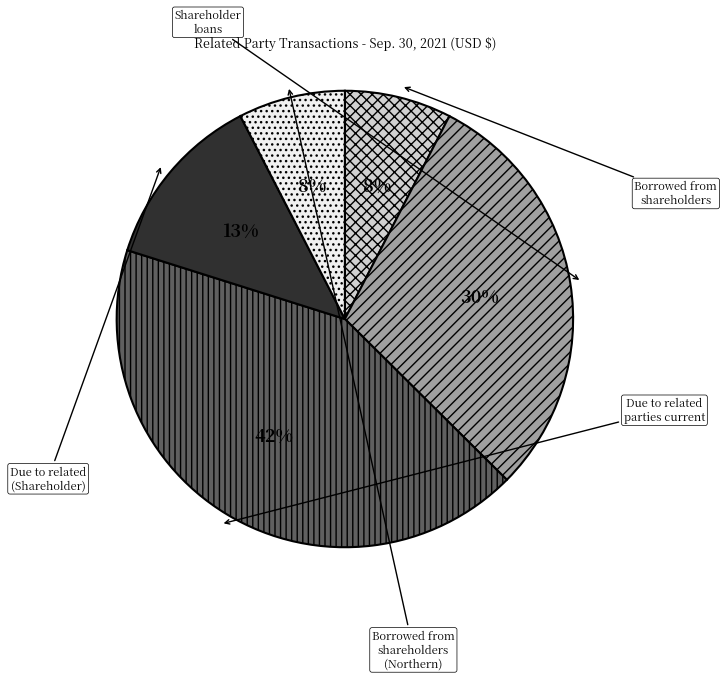

How many slices are in this pie chart?

5